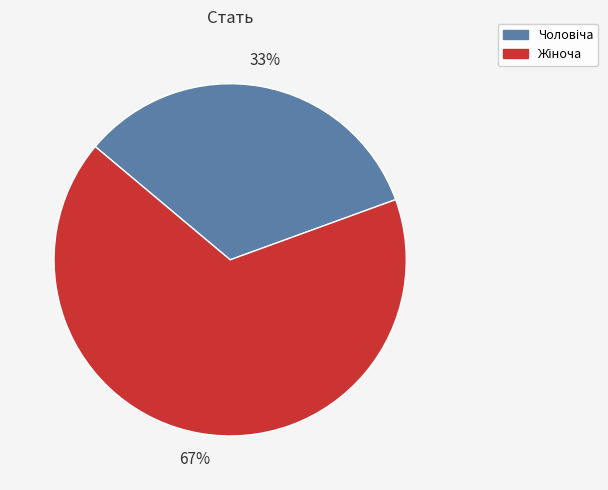

To the nearest percent, what is the average slice percentage?

50%